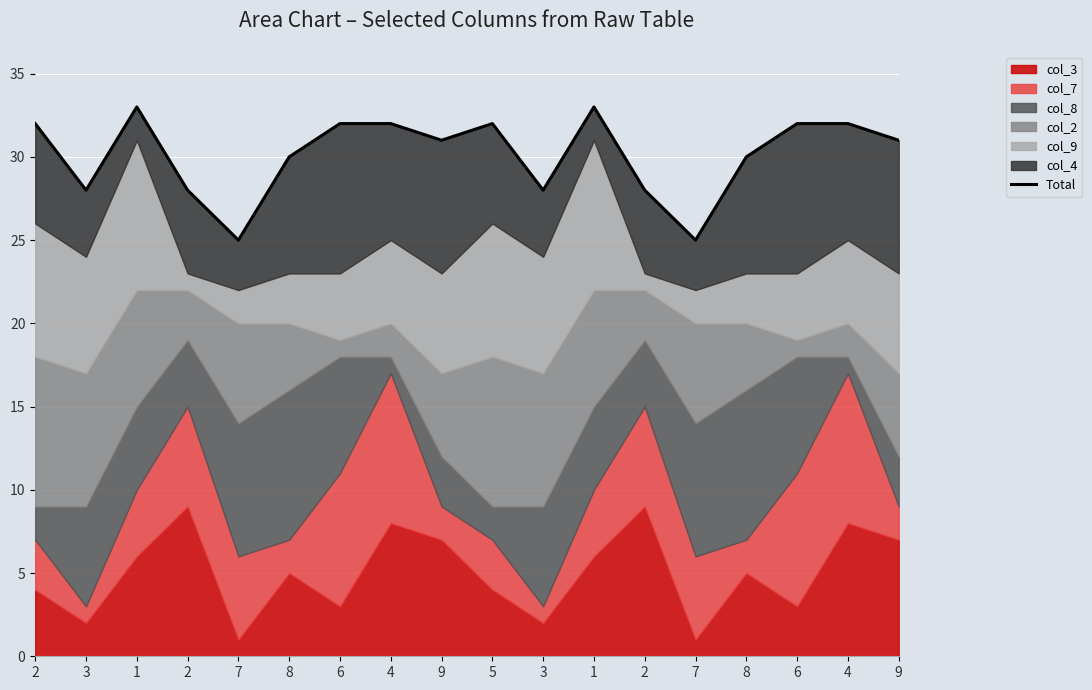

The chart shows a value of 14 at 3. True or false?

False